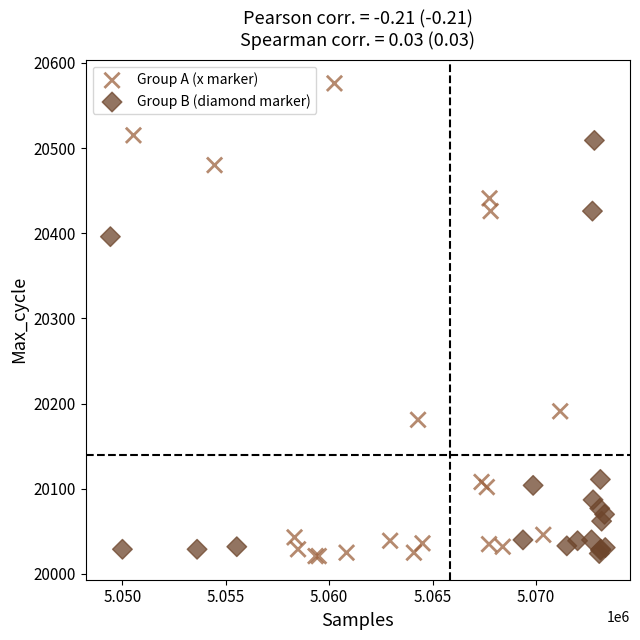

Which series has the largest Y range (max minus min)?

Group A (x marker)